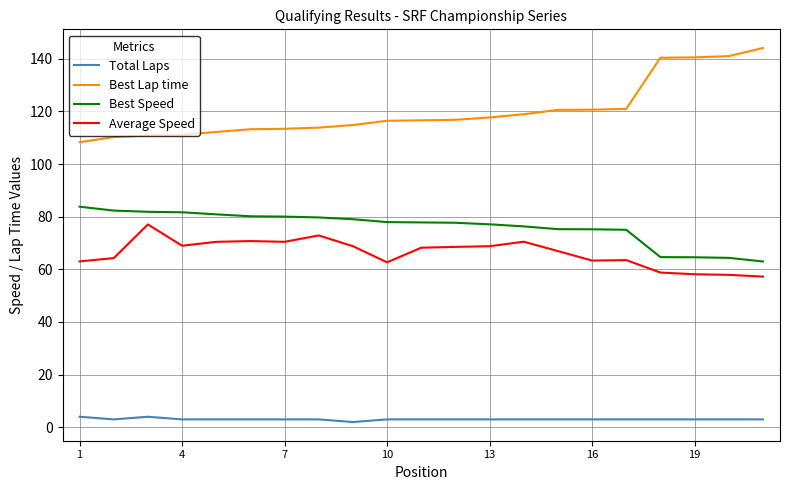

Which series has the largest range (max minus min)?

Best Lap time